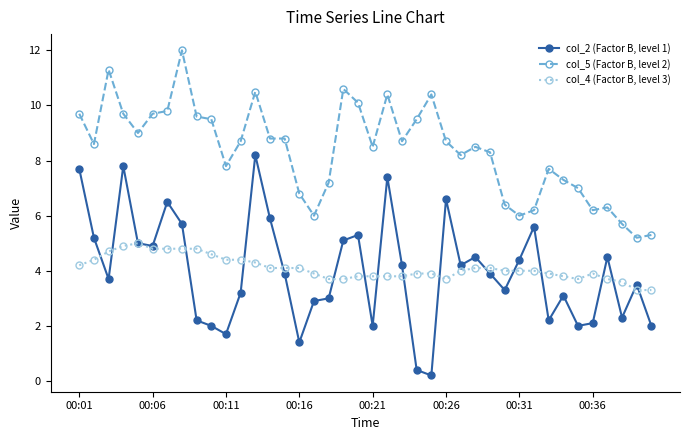

What is the greatest value displayed?

12.0